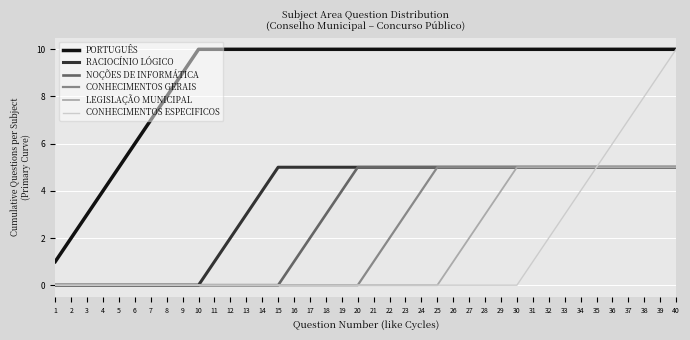

Reading left to right, transcribe all the data shown in this chart.

PORTUGUÊS: 1=1	2=2	3=3	4=4	5=5	6=6	7=7	8=8	9=9	10=10	11=10	12=10	13=10	14=10	15=10	16=10	17=10	18=10	19=10	20=10	21=10	22=10	23=10	24=10	25=10	26=10	27=10	28=10	29=10	30=10	31=10	32=10	33=10	34=10	35=10	36=10	37=10	38=10	39=10	40=10
RACIOCÍNIO LÓGICO: 1=0	2=0	3=0	4=0	5=0	6=0	7=0	8=0	9=0	10=0	11=1	12=2	13=3	14=4	15=5	16=5	17=5	18=5	19=5	20=5	21=5	22=5	23=5	24=5	25=5	26=5	27=5	28=5	29=5	30=5	31=5	32=5	33=5	34=5	35=5	36=5	37=5	38=5	39=5	40=5
NOÇÕES DE INFORMÁTICA: 1=0	2=0	3=0	4=0	5=0	6=0	7=0	8=0	9=0	10=0	11=0	12=0	13=0	14=0	15=0	16=1	17=2	18=3	19=4	20=5	21=5	22=5	23=5	24=5	25=5	26=5	27=5	28=5	29=5	30=5	31=5	32=5	33=5	34=5	35=5	36=5	37=5	38=5	39=5	40=5
CONHECIMENTOS GERAIS: 1=0	2=0	3=0	4=0	5=0	6=0	7=0	8=0	9=0	10=0	11=0	12=0	13=0	14=0	15=0	16=0	17=0	18=0	19=0	20=0	21=1	22=2	23=3	24=4	25=5	26=5	27=5	28=5	29=5	30=5	31=5	32=5	33=5	34=5	35=5	36=5	37=5	38=5	39=5	40=5
LEGISLAÇÃO MUNICIPAL: 1=0	2=0	3=0	4=0	5=0	6=0	7=0	8=0	9=0	10=0	11=0	12=0	13=0	14=0	15=0	16=0	17=0	18=0	19=0	20=0	21=0	22=0	23=0	24=0	25=0	26=1	27=2	28=3	29=4	30=5	31=5	32=5	33=5	34=5	35=5	36=5	37=5	38=5	39=5	40=5
CONHECIMENTOS ESPECIFICOS: 1=0	2=0	3=0	4=0	5=0	6=0	7=0	8=0	9=0	10=0	11=0	12=0	13=0	14=0	15=0	16=0	17=0	18=0	19=0	20=0	21=0	22=0	23=0	24=0	25=0	26=0	27=0	28=0	29=0	30=0	31=1	32=2	33=3	34=4	35=5	36=6	37=7	38=8	39=9	40=10